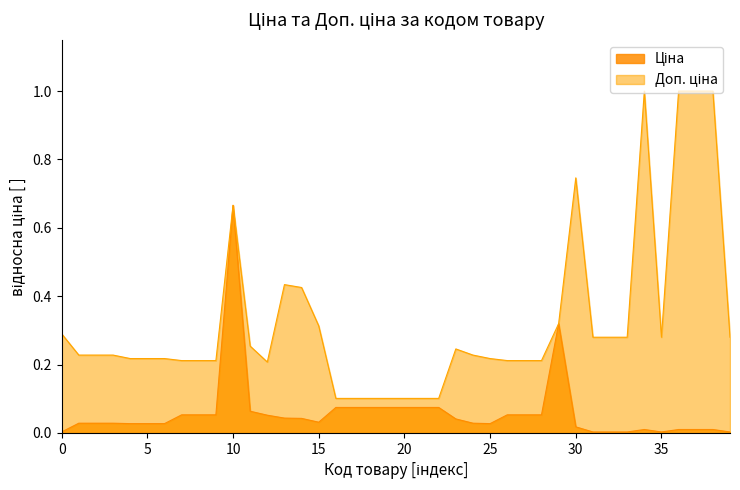

True or false: Доп. ціна has more than 0 points higher than both neighbors.

True